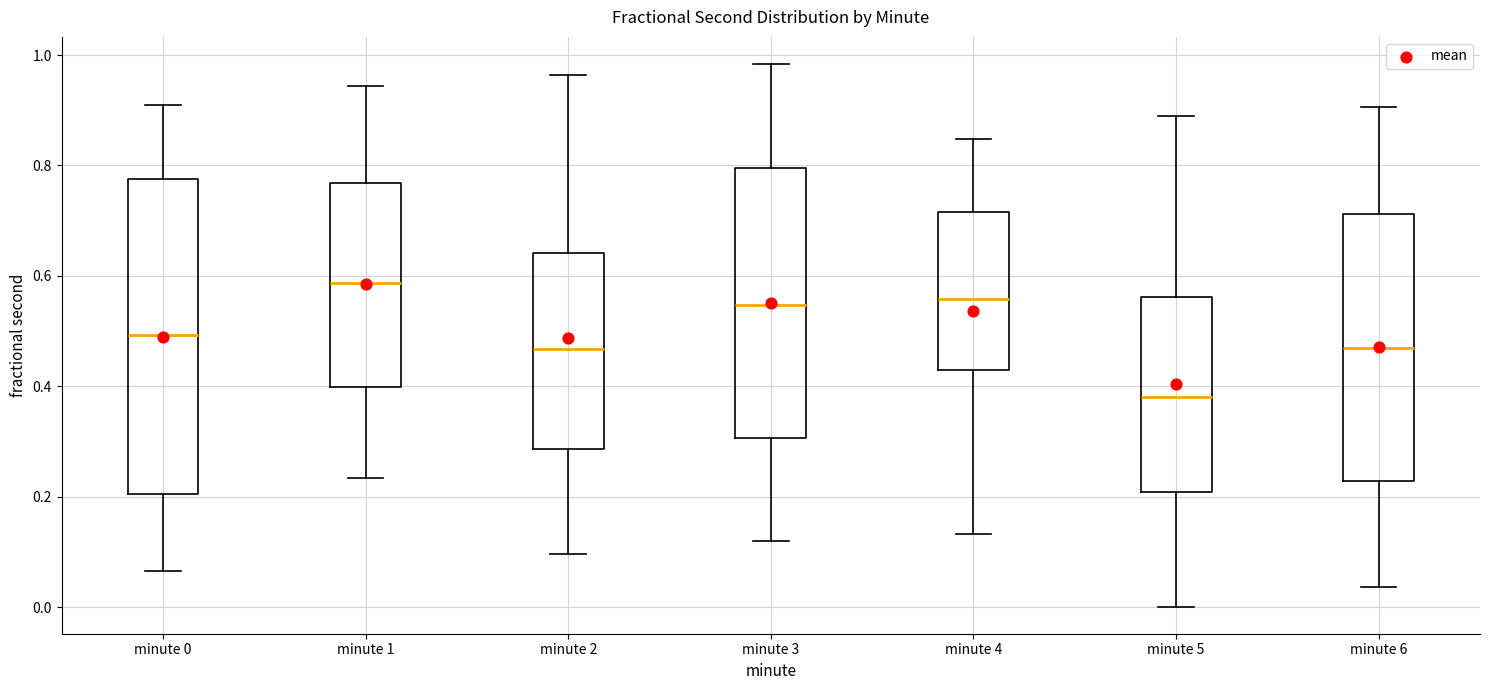

Which box's median line is the lowest?

minute 5